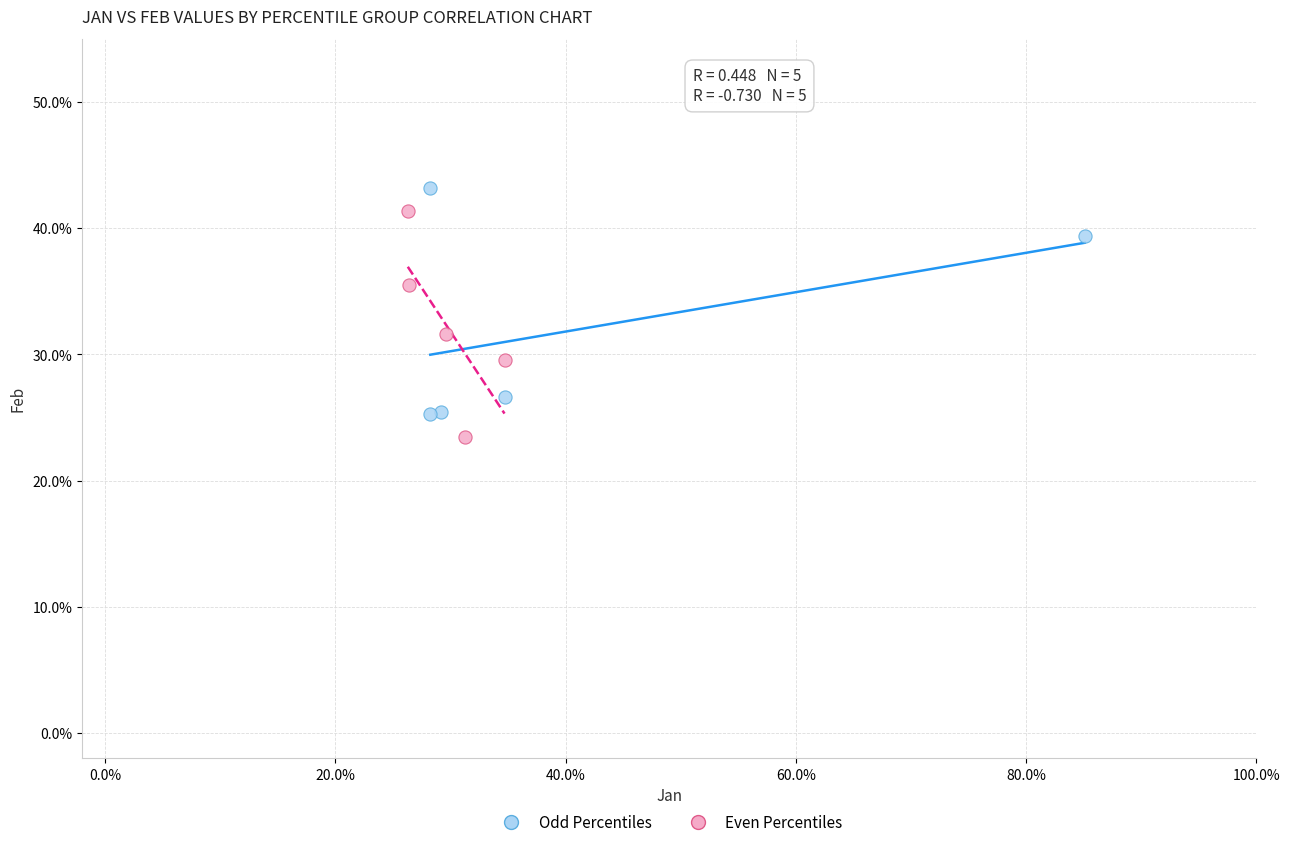

What are all the series names shown in the legend?

Odd Percentiles, Even Percentiles